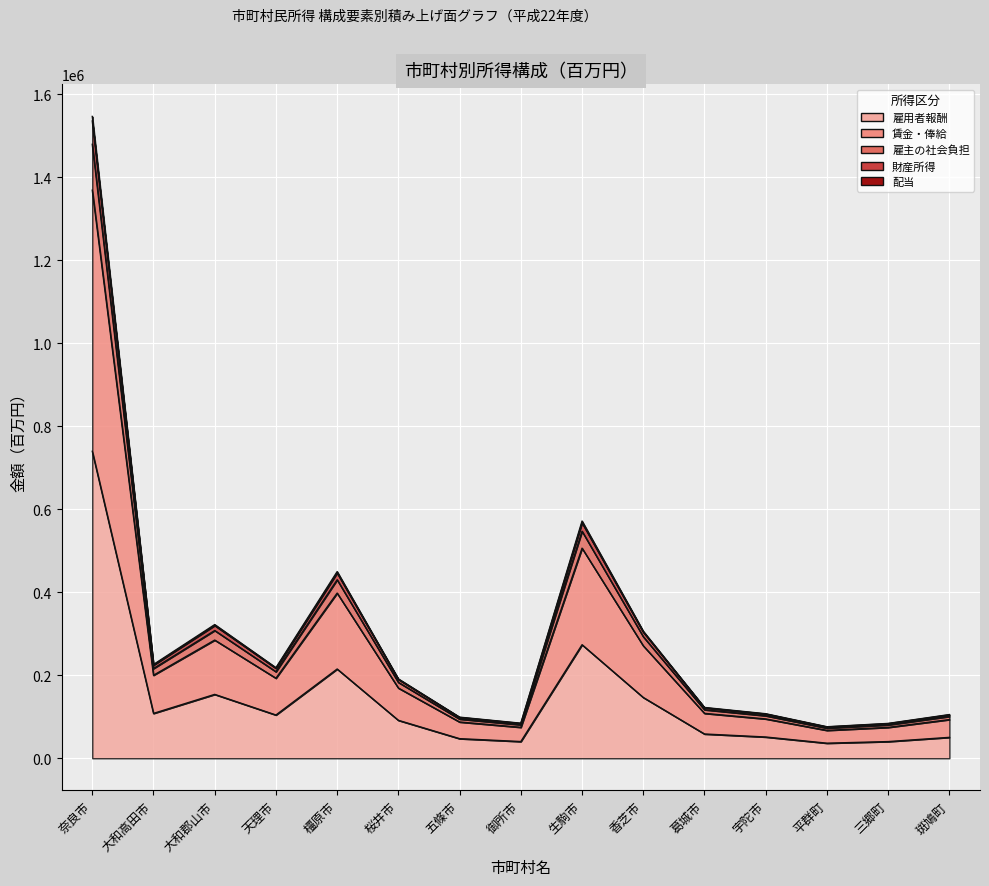

Rank the categories by 雇用者報酬 value from highest to lowest.

奈良市, 生駒市, 橿原市, 大和郡山市, 香芝市, 大和高田市, 天理市, 桜井市, 葛城市, 宇陀市, 斑鳩町, 五條市, 御所市, 三郷町, 平群町